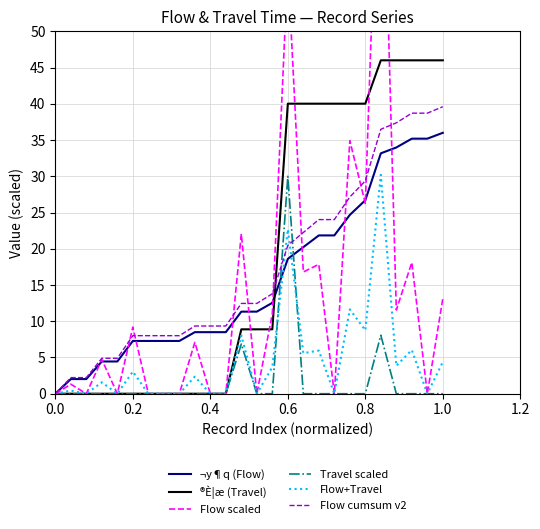

Which series has the largest range (max minus min)?

Flow scaled